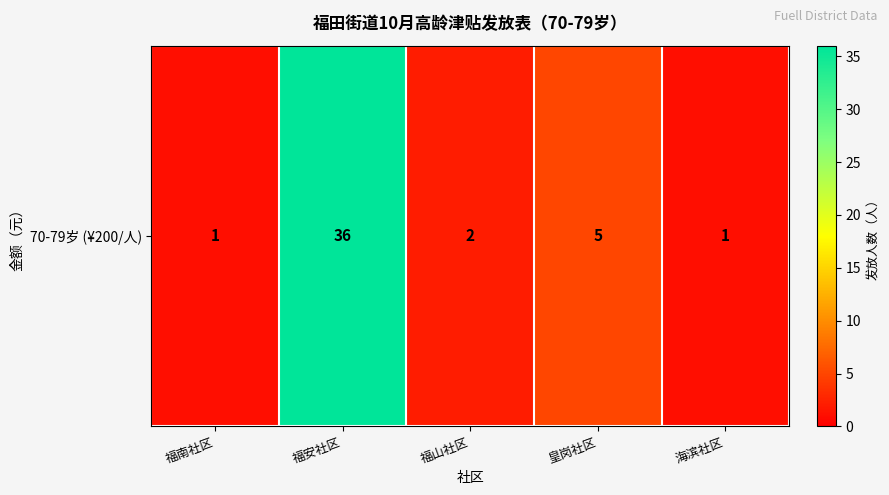

Which category has the lowest value across all series?

福南社区